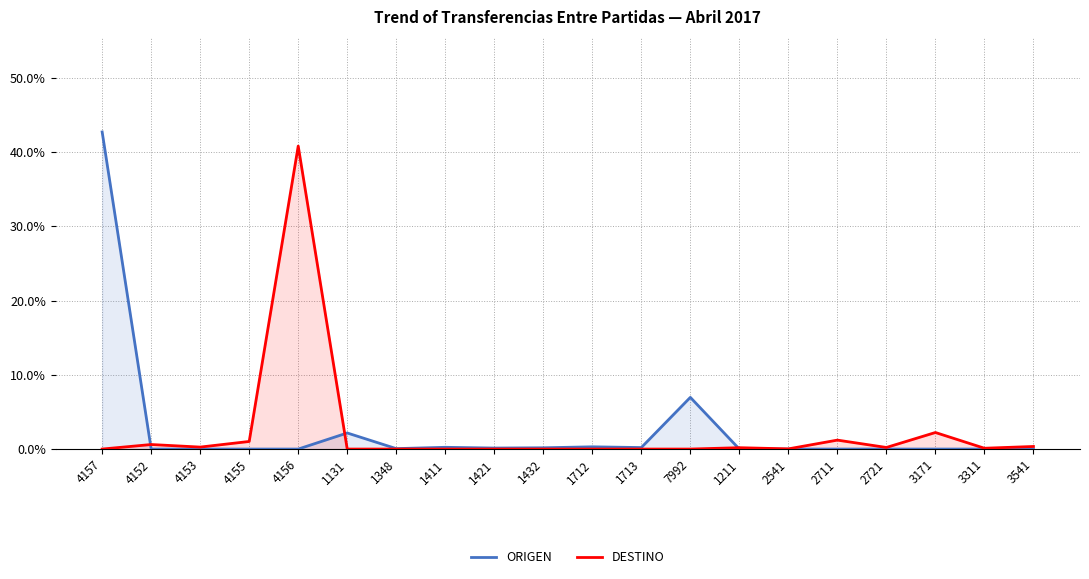

Which series ends up on top after the final intersection of DESTINO and ORIGEN?

DESTINO